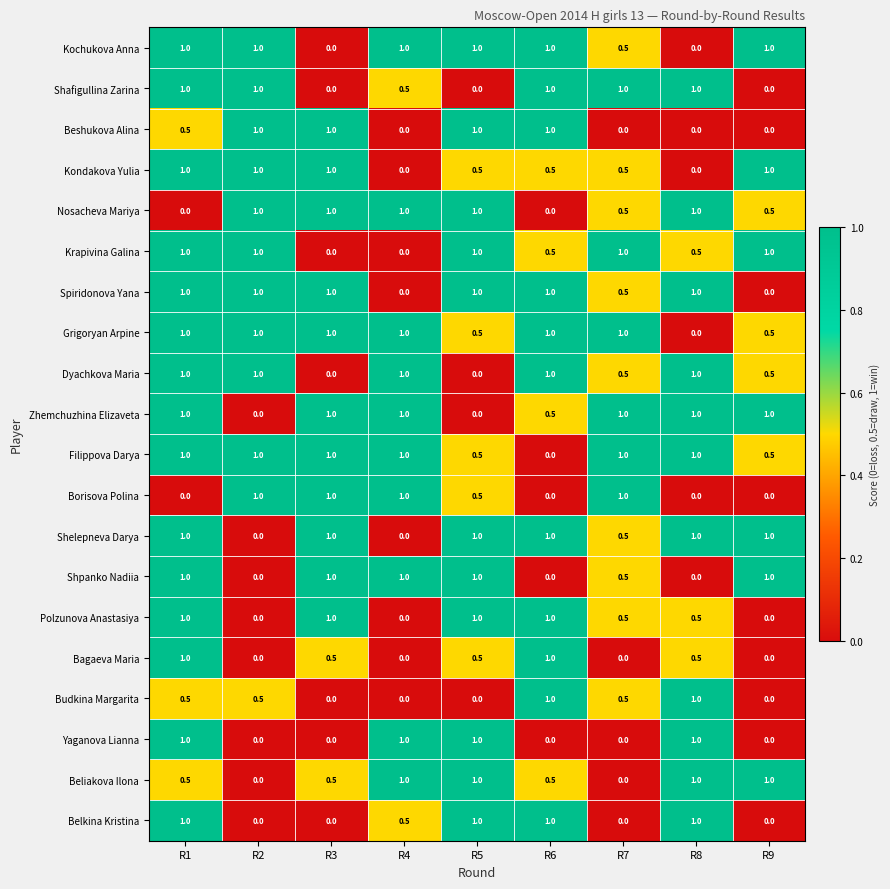

What is the sum of all Spiridonova Yana values?

6.5